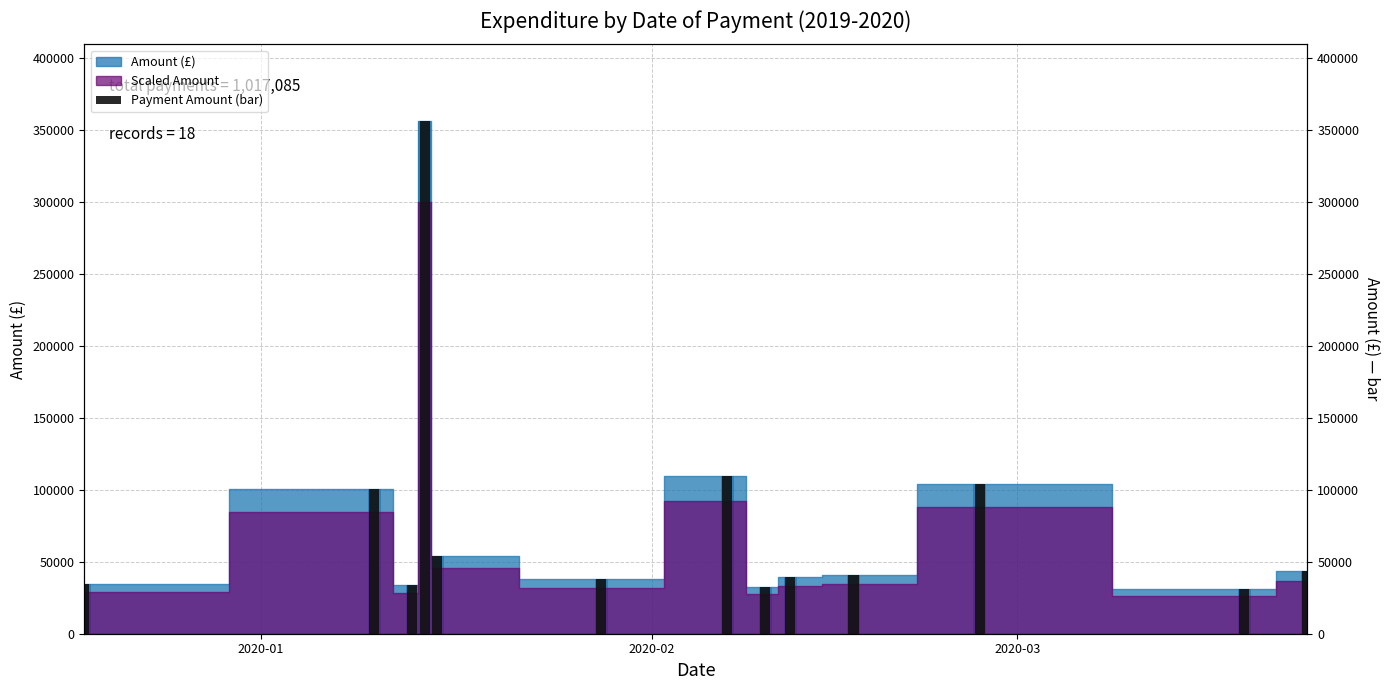

True or false: the data shows 33985.9 at 10.

False